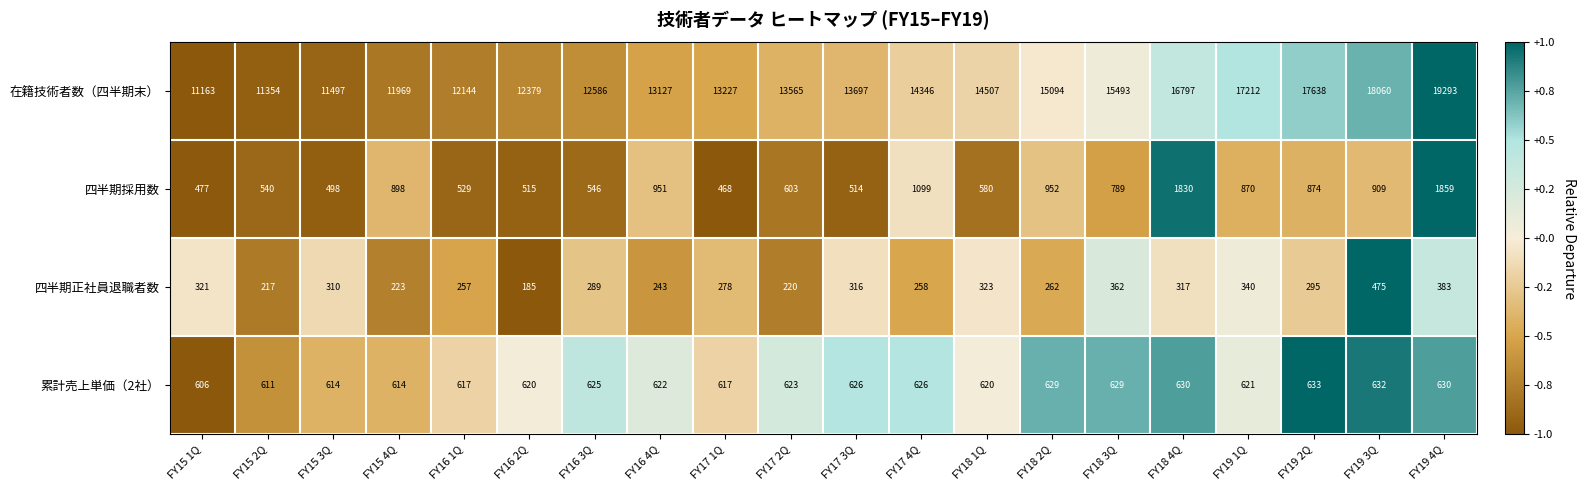

How many categories are shown in the chart?

20